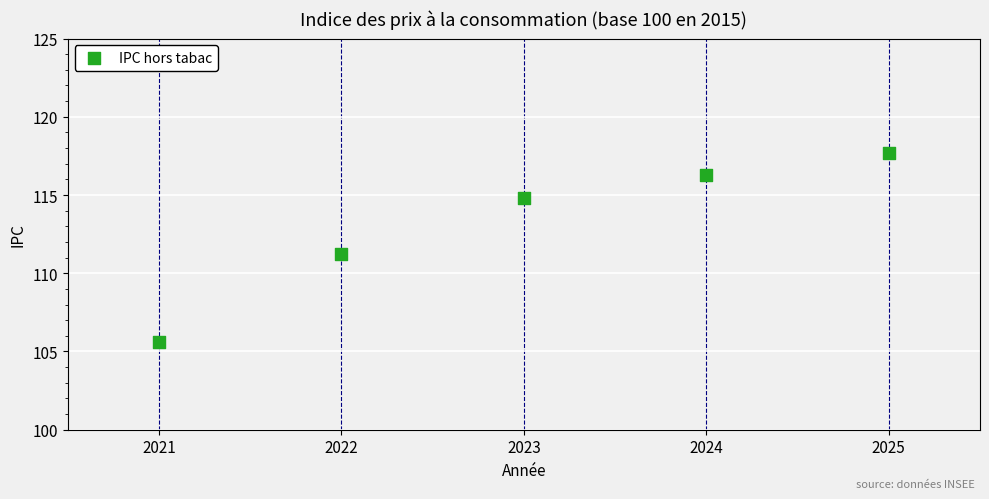

What is the average Y value?

113.1